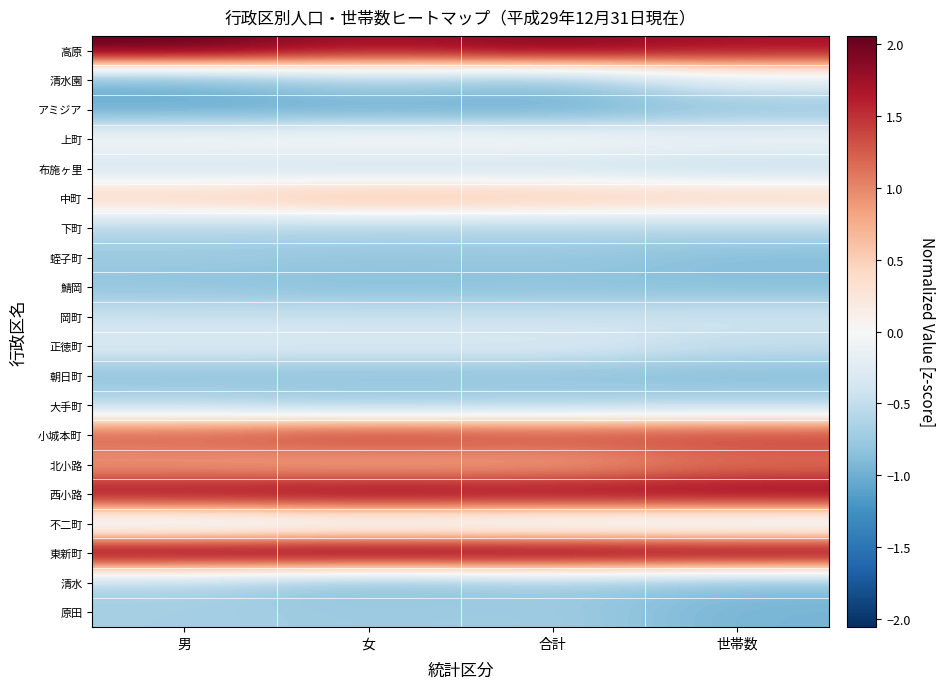

Reading right to left, what are all the values shown in this chart?

高原: 世帯数=1.7	合計=1.9	女=1.7	男=2.1
清水園: 世帯数=-0.2	合計=-0.8	女=-0.7	男=-1.0
アミジア: 世帯数=-0.8	合計=-1.0	女=-1.0	男=-1.0
上町: 世帯数=-0.1	合計=0.0	女=0.0	男=-0.0
布施ヶ里: 世帯数=-0.5	合計=-0.4	女=-0.4	男=-0.4
中町: 世帯数=0.5	合計=0.6	女=0.7	男=0.5
下町: 世帯数=-0.6	合計=-0.6	女=-0.6	男=-0.6
蛭子町: 世帯数=-0.9	合計=-0.8	女=-0.8	男=-0.8
鯖岡: 世帯数=-0.9	合計=-0.8	女=-0.9	男=-0.8
岡町: 世帯数=-0.4	合計=-0.4	女=-0.4	男=-0.4
正徳町: 世帯数=-0.5	合計=-0.3	女=-0.3	男=-0.3
朝日町: 世帯数=-0.9	合計=-0.8	女=-0.8	男=-0.8
大手町: 世帯数=-0.6	合計=-0.6	女=-0.7	男=-0.6
小城本町: 世帯数=1.4	合計=1.4	女=1.4	男=1.3
北小路: 世帯数=1.1	合計=0.8	女=0.8	男=0.9
西小路: 世帯数=1.8	合計=1.8	女=1.8	男=1.8
不二町: 世帯数=-0.4	合計=-0.3	女=-0.3	男=-0.4
東新町: 世帯数=2.0	合計=2.0	女=2.0	男=2.0
清水: 世帯数=-0.9	合計=-0.8	女=-0.9	男=-0.6
原田: 世帯数=-1.0	合計=-0.7	女=-0.7	男=-0.7